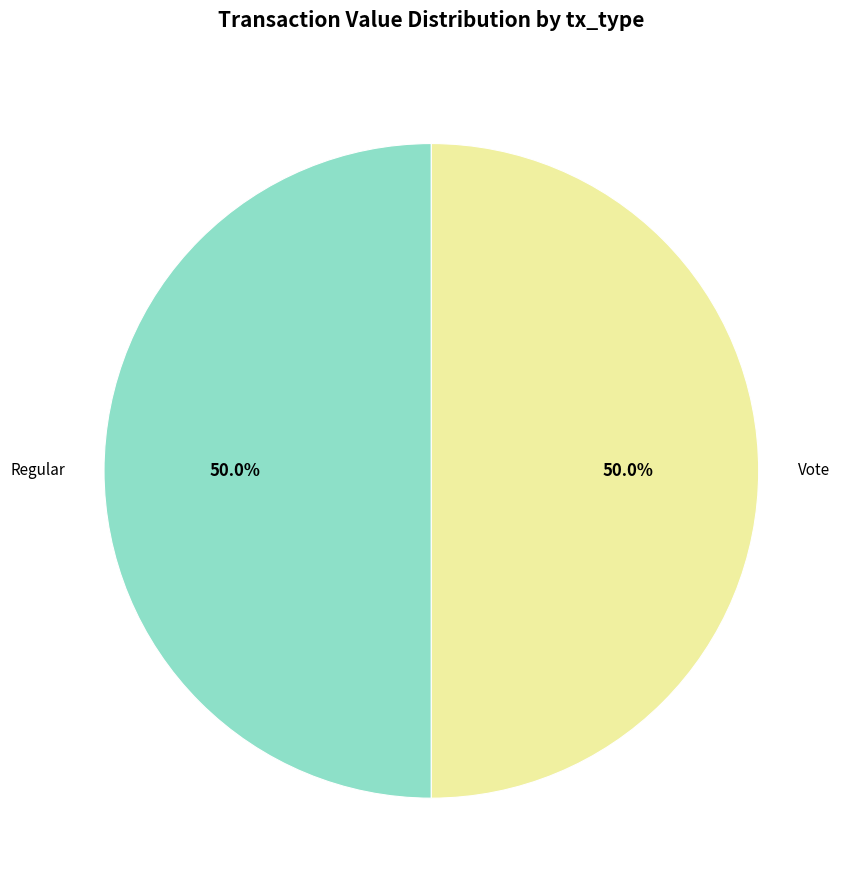

Combined, do Vote and Regular account for over 50%?

Yes